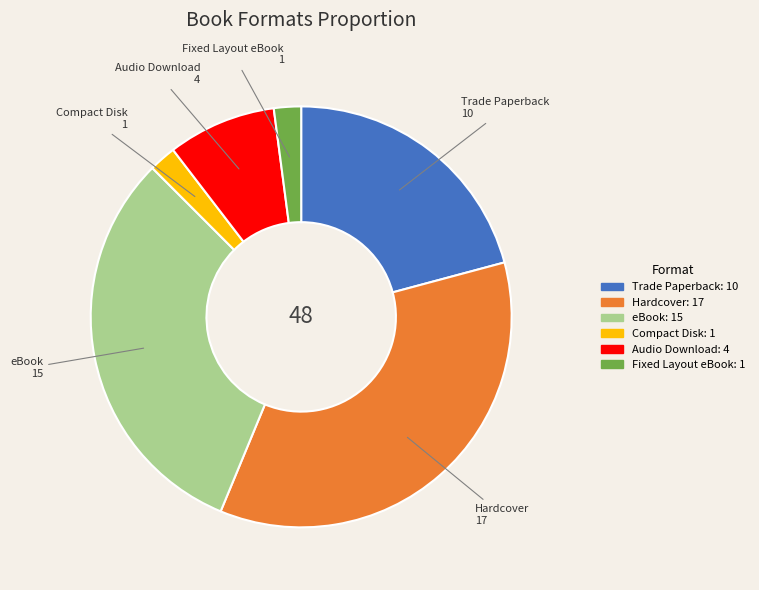

Between Fixed Layout eBook and eBook, which is larger?

eBook